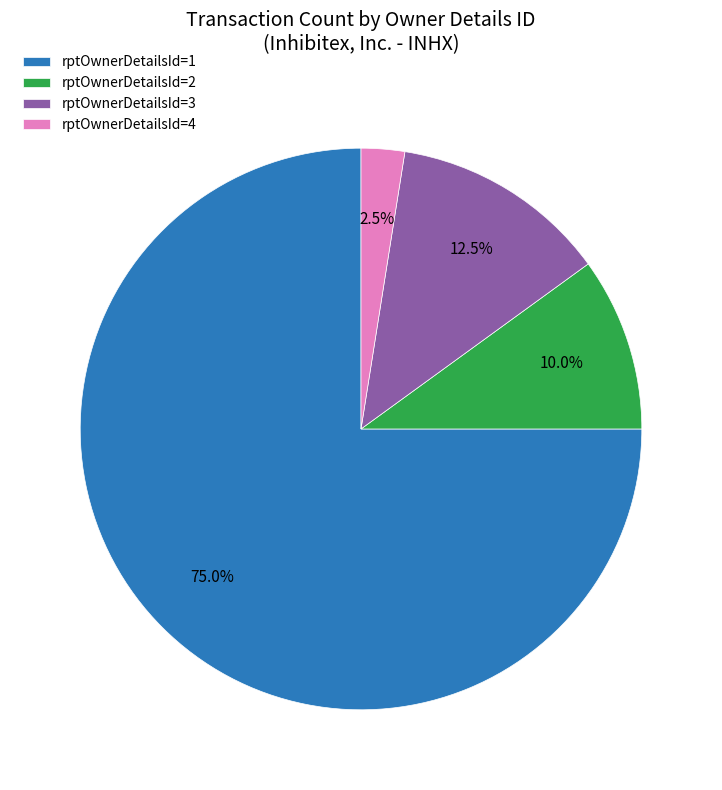

Between rptOwnerDetailsId=3 and rptOwnerDetailsId=2, which is larger?

rptOwnerDetailsId=3